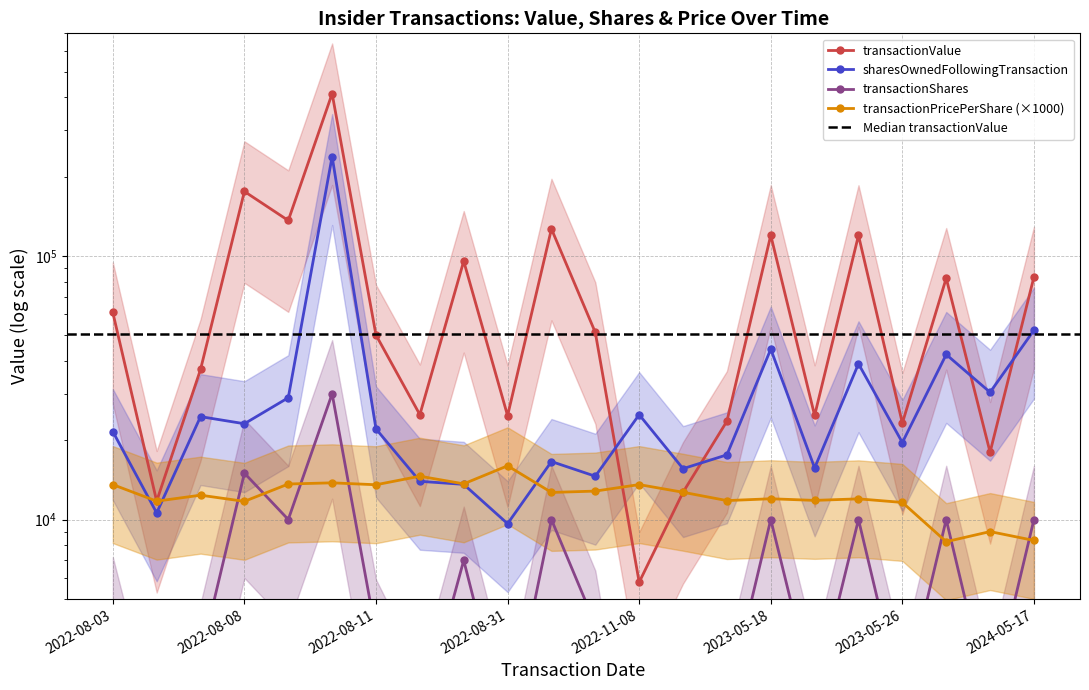

List the series in order of their peak value, lowest first.

transactionPricePerShare, transactionShares, sharesOwnedFollowingTransaction, transactionValue